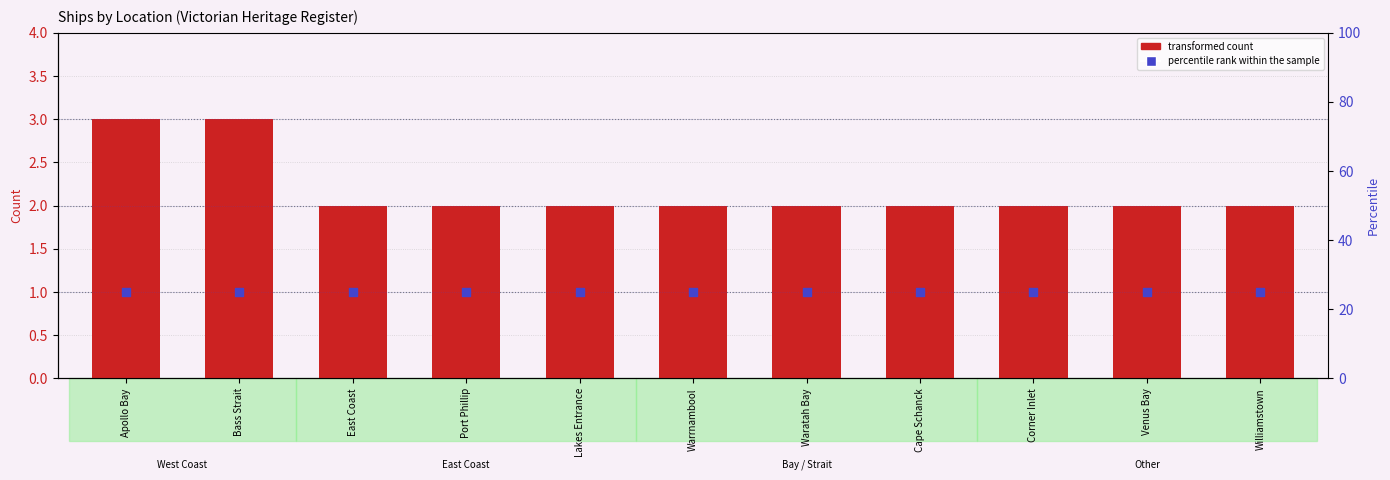

What is the total value across all series at Bass Strait?

4